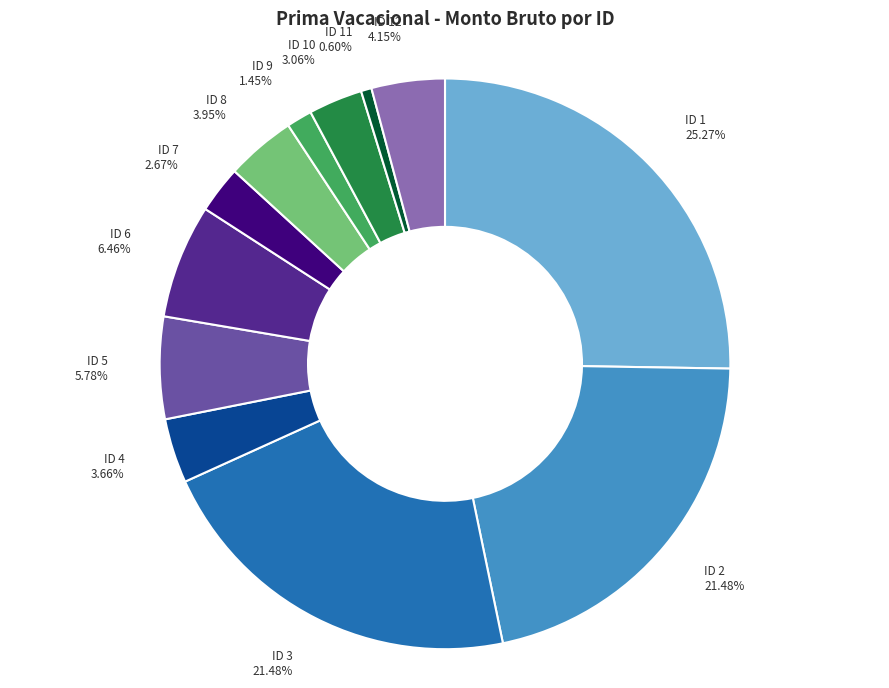

To the nearest percent, what percentage of the pie is ID 11?

1%